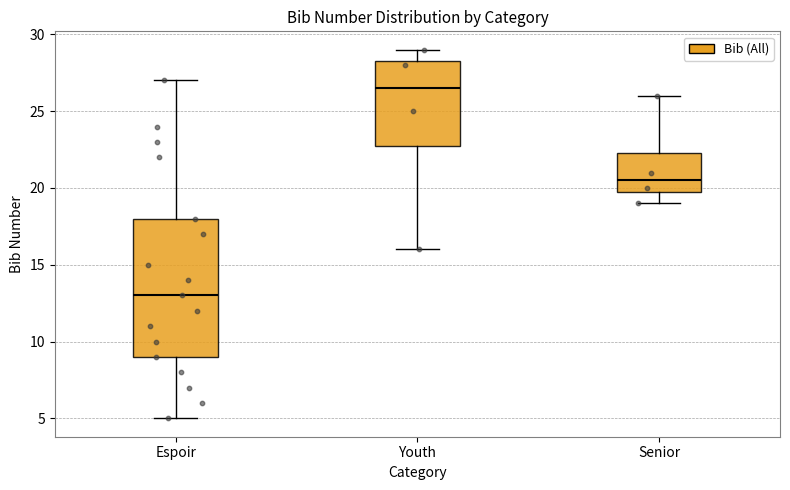

Where does the median line of the box for Espoir sit on the y-axis? The values are not printed on the chart, so give them approximately, as read against the axis.

13.0